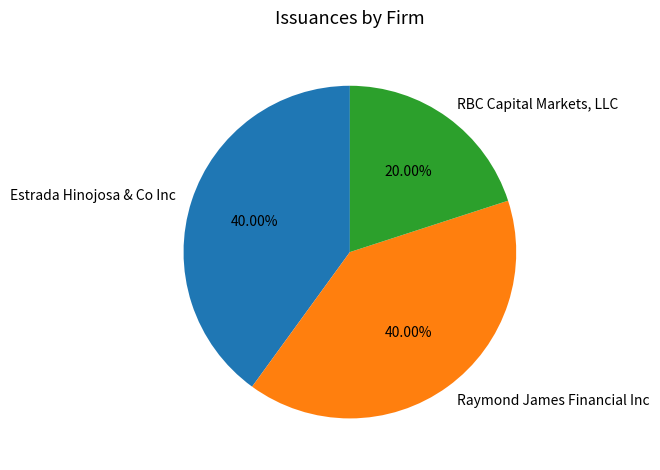

Which slice is the smallest?

RBC Capital Markets, LLC